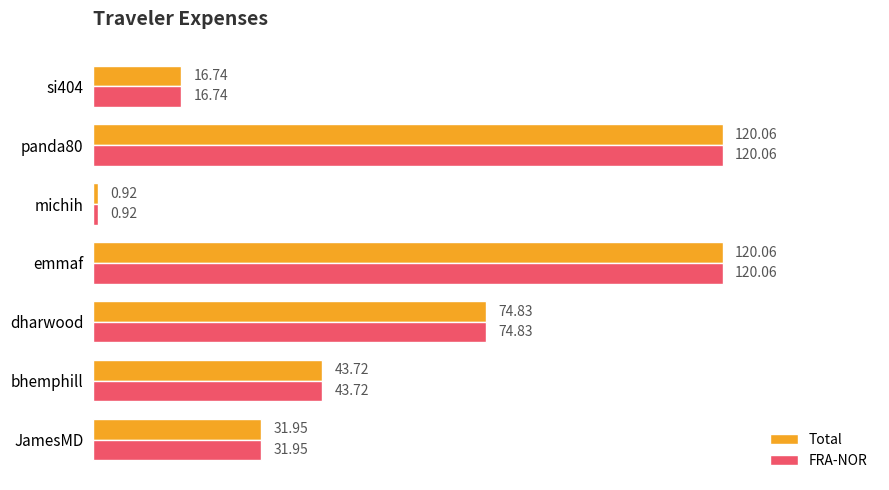

What is the sum of all FRA-NOR values?

408.3